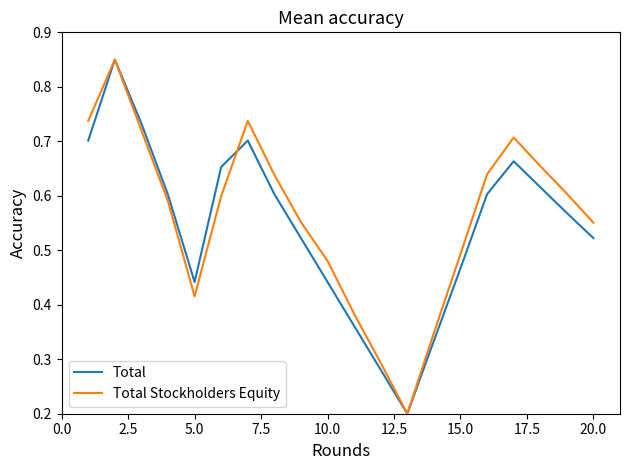

Does the chart display data point markers on the line(s)?

No